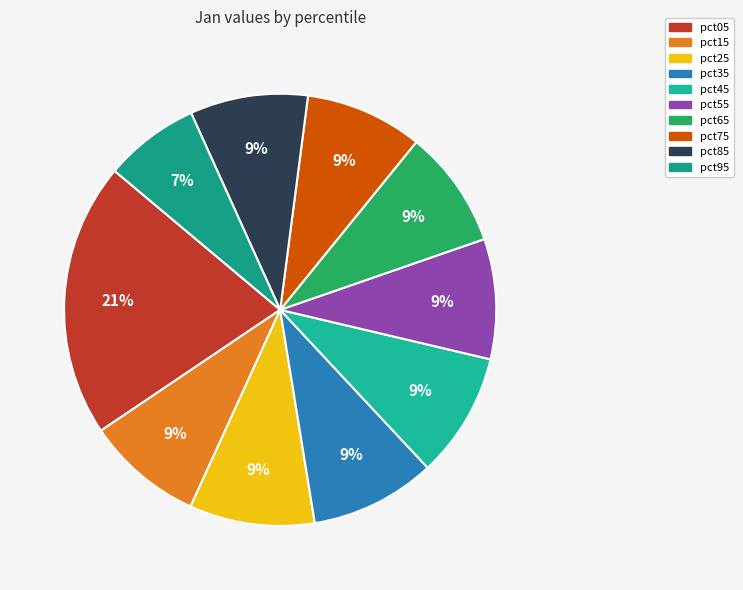

Is it true that pct25 is 9% of the pie?

True